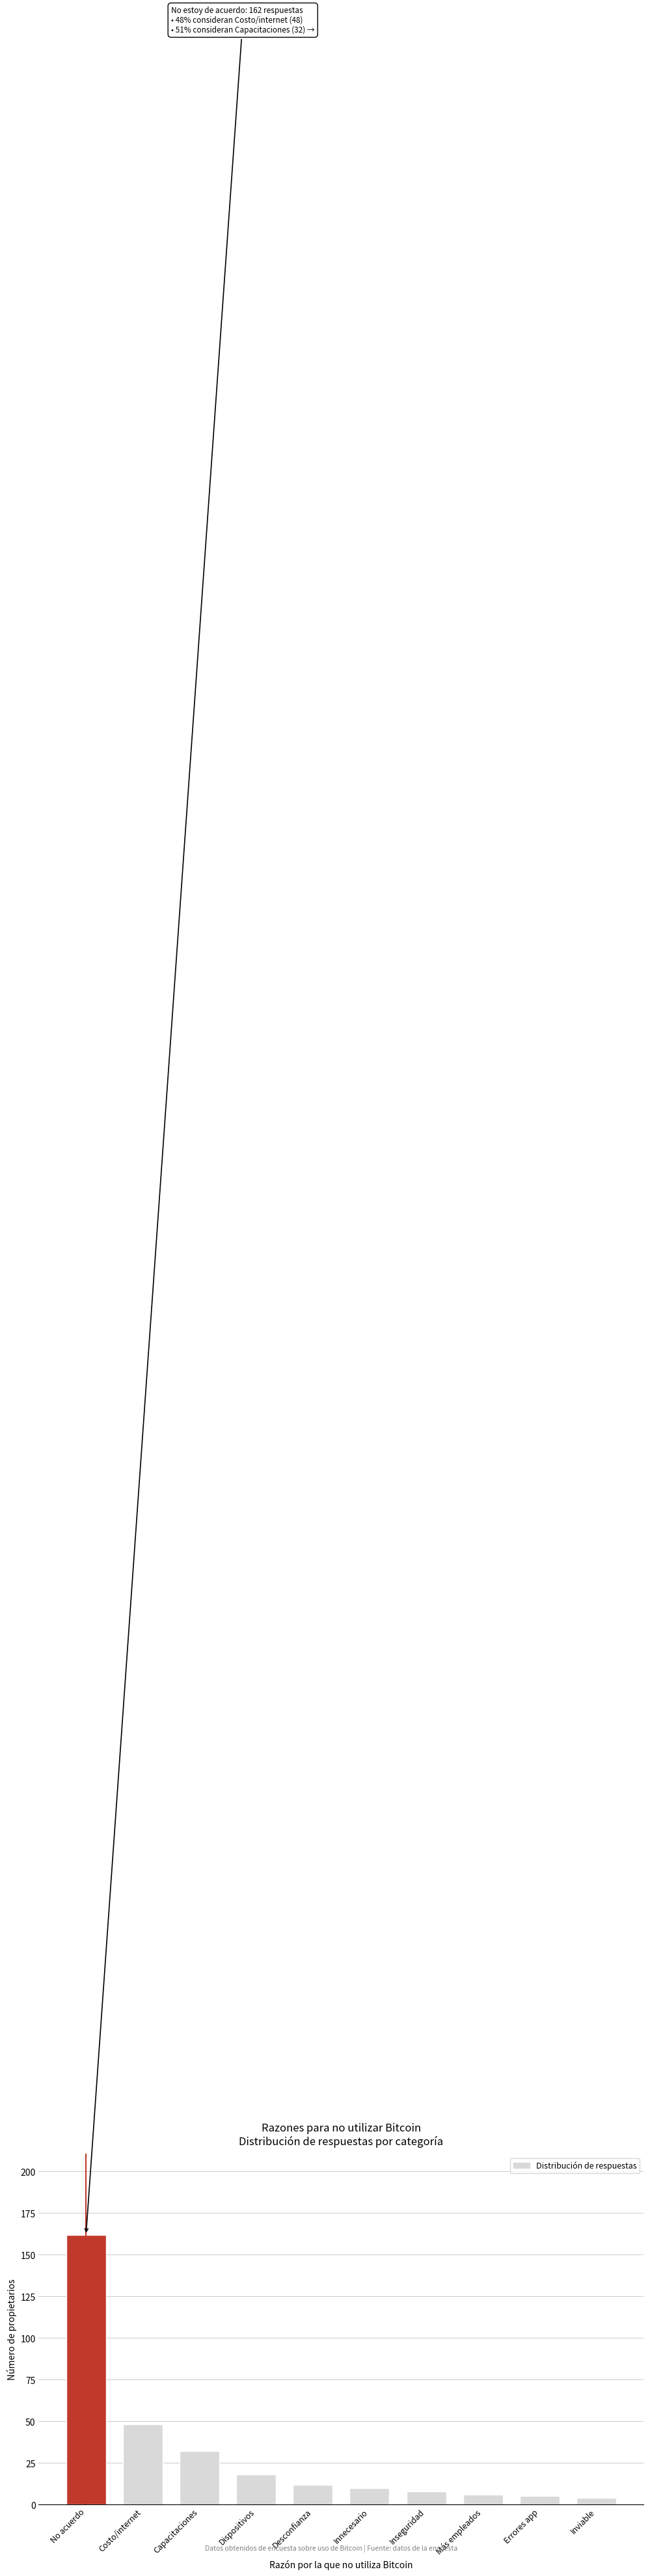

Reading left to right, transcribe all the data shown in this chart.

No acuerdo=162	Costo/internet=48	Capacitaciones=32	Dispositivos=18	Desconfianza=12	Innecesario=10	Inseguridad=8	Más empleados=6	Errores app=5	Inviable=4